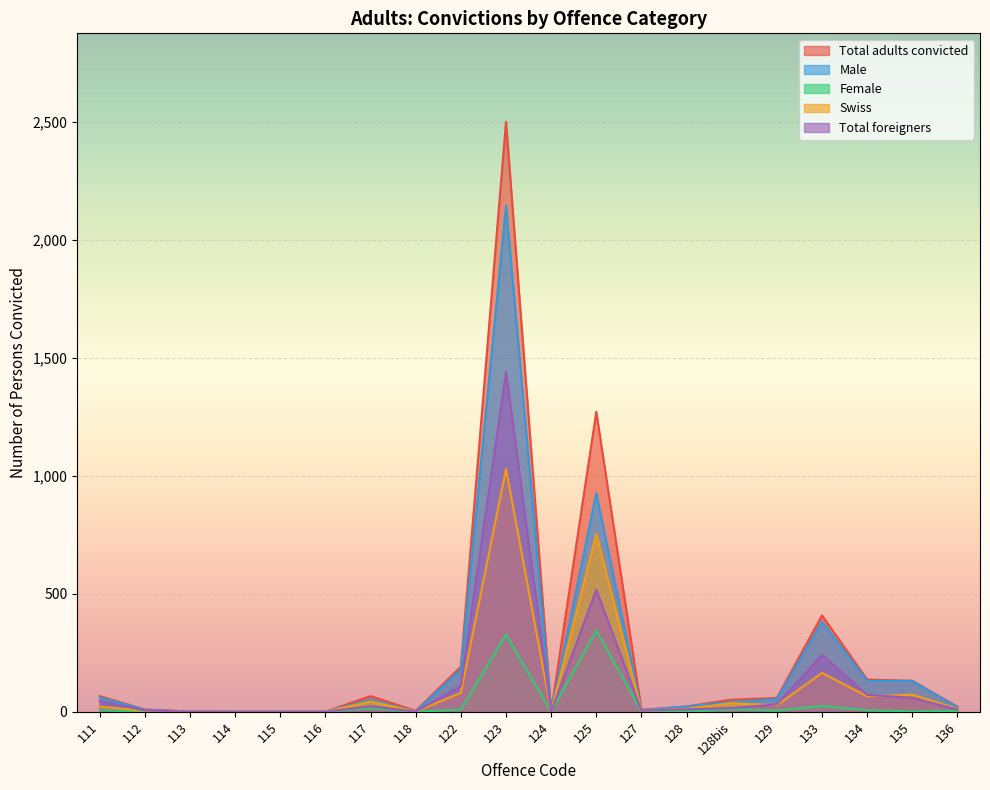

What is the difference between the Swiss values at 116 and 122?

80